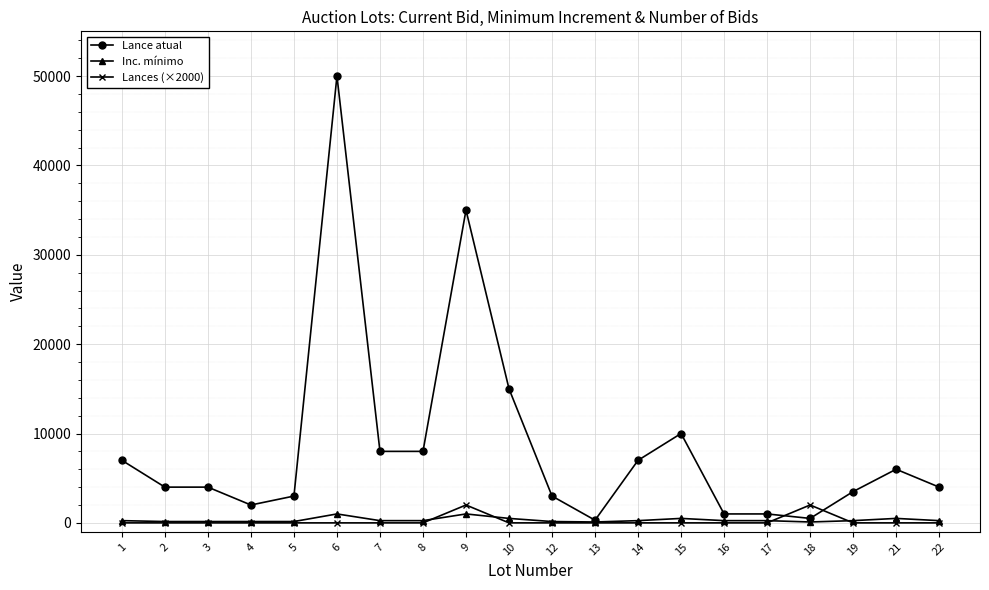

Which series has the largest total across all categories?

Lance atual